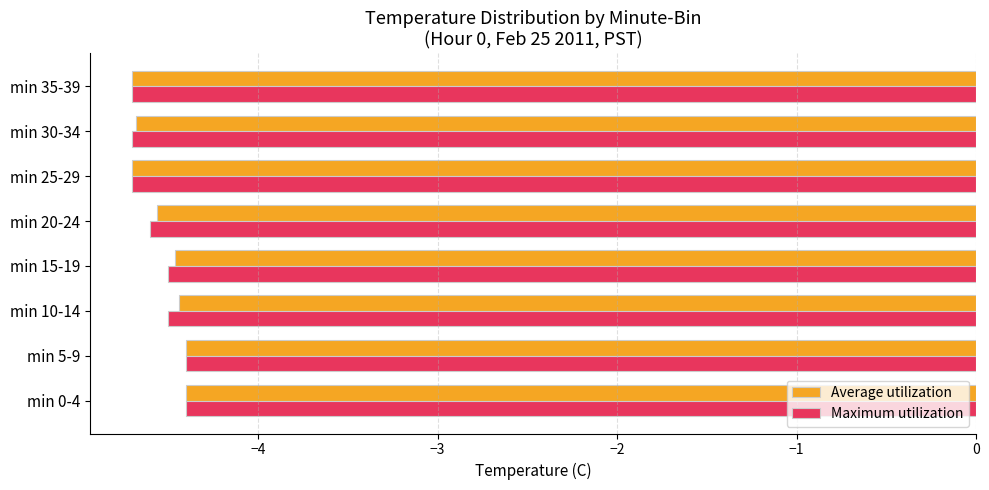

What is the sum of all Average utilization values?

-36.3